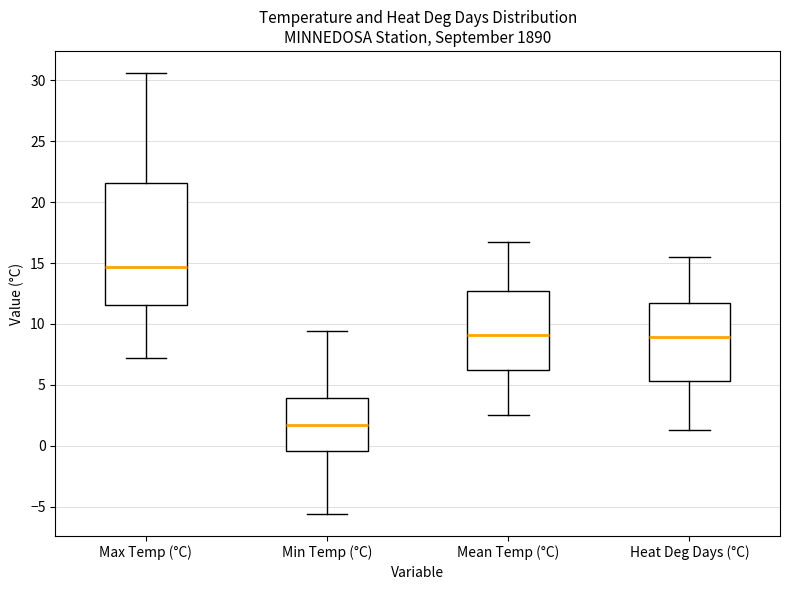

Comparing the boxes themselves (not the whiskers), which one is the tallest?

Max Temp (°C)